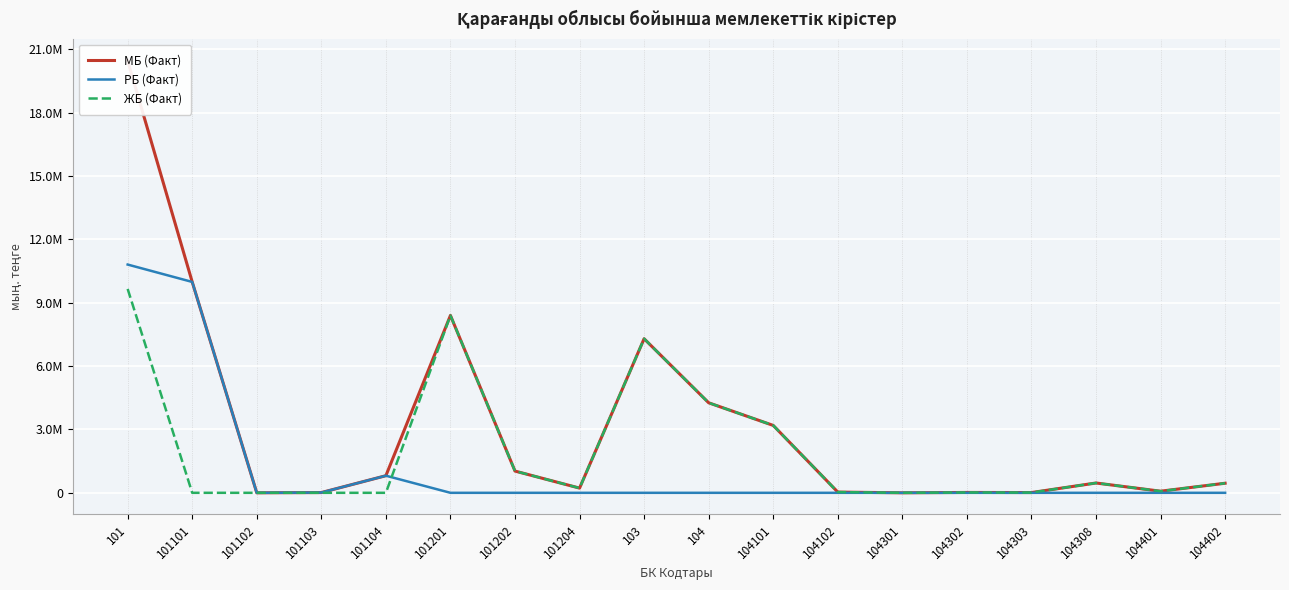

True or false: МБ (Факт) and РБ (Факт) cross at least once.

False